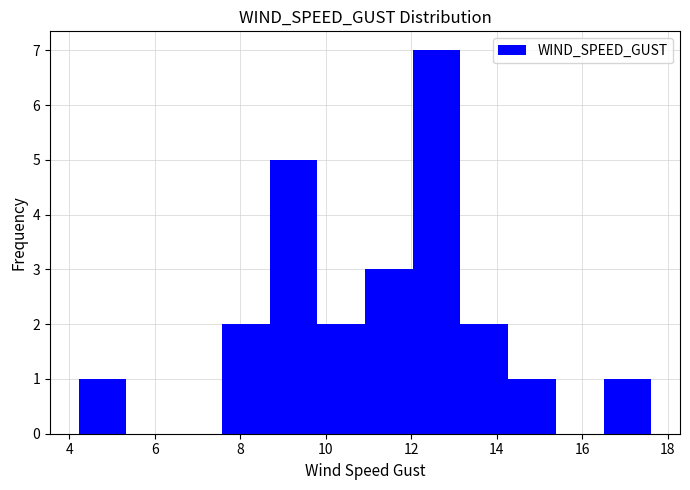

Which range on the x-axis has the tallest bar?

12.0 to 13.2